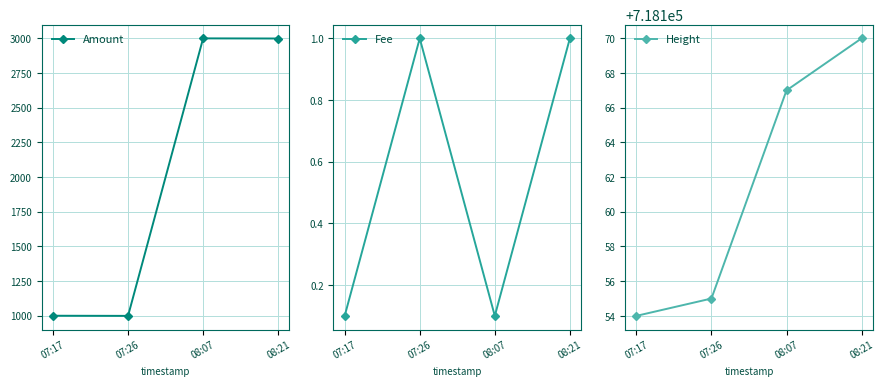

At 08:07, list the series in order from largest to smallest.

Height, Amount, Fee